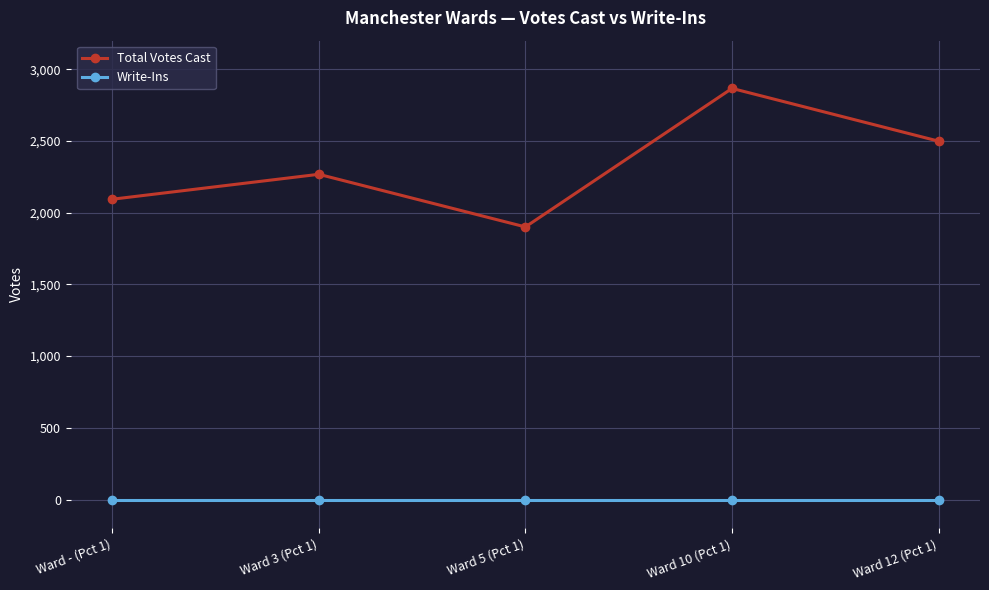

At which category does Total Votes Cast reach its first local peak?

Ward 3 (Pct 1)